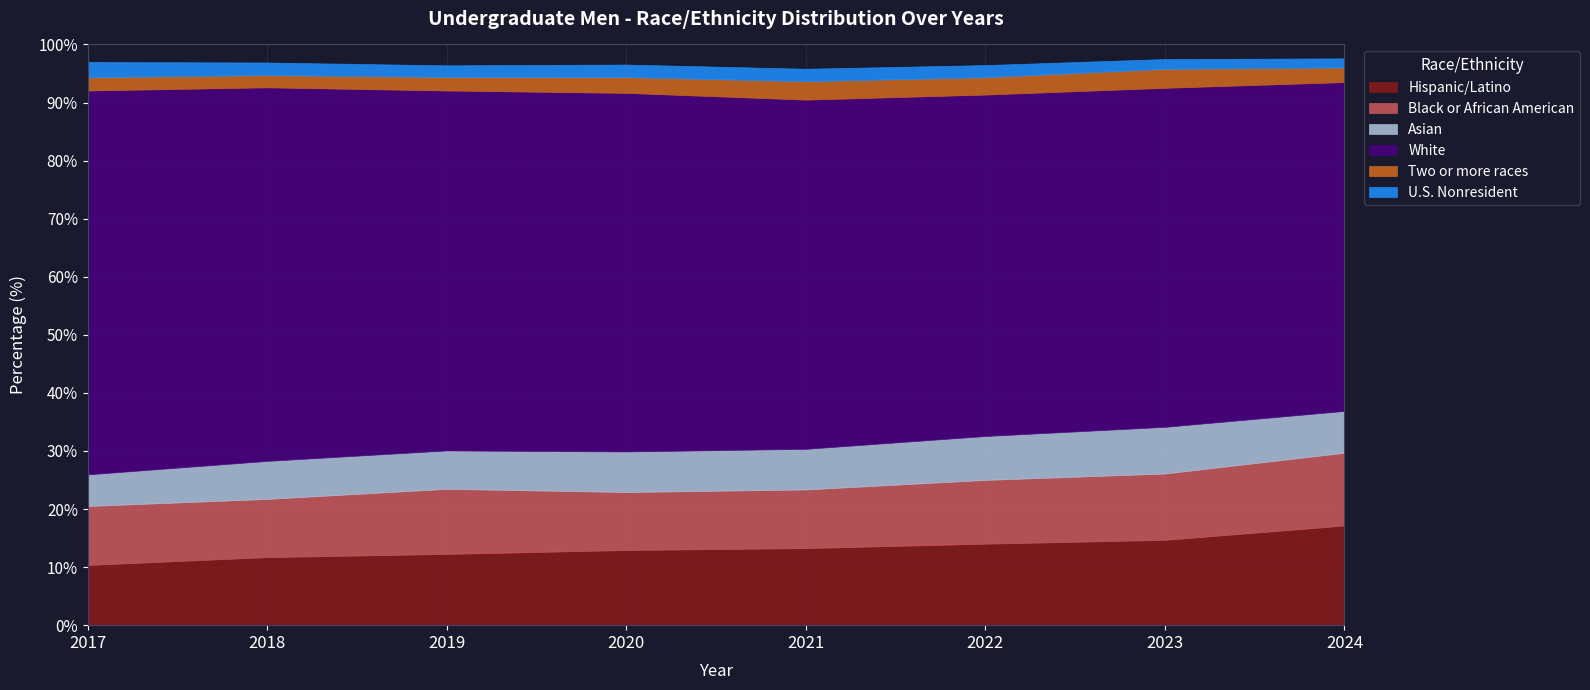

True or false: White and Black or African American intersect in this chart.

False